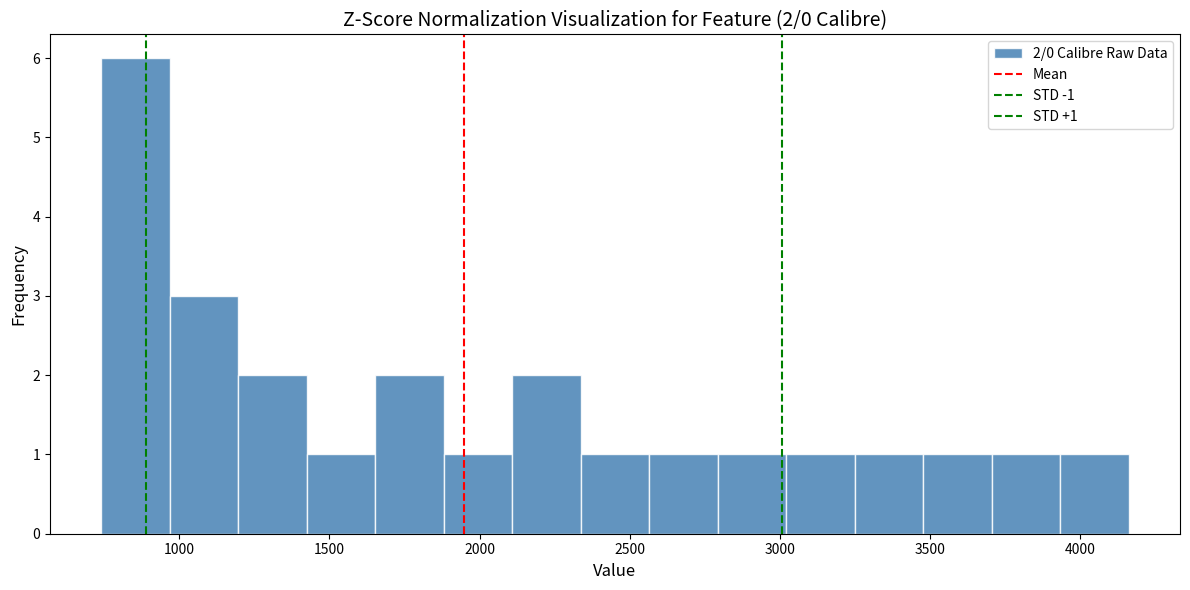

Over which range of the x-axis is the bar tallest?

750 to 950